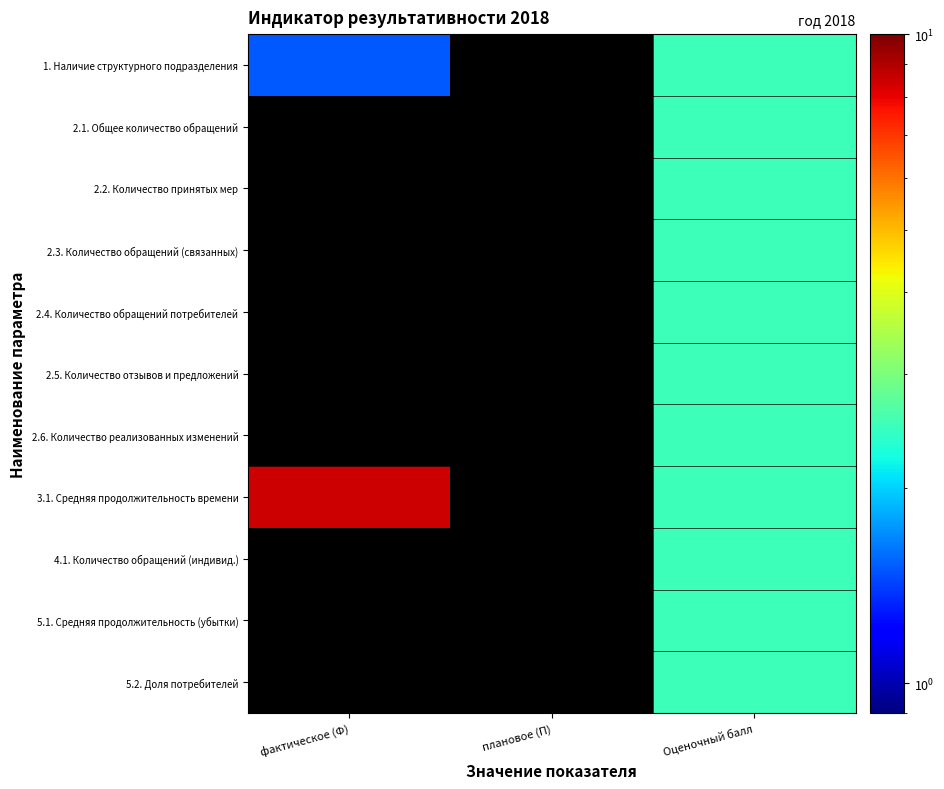

Count the number of categories in the chart.

3